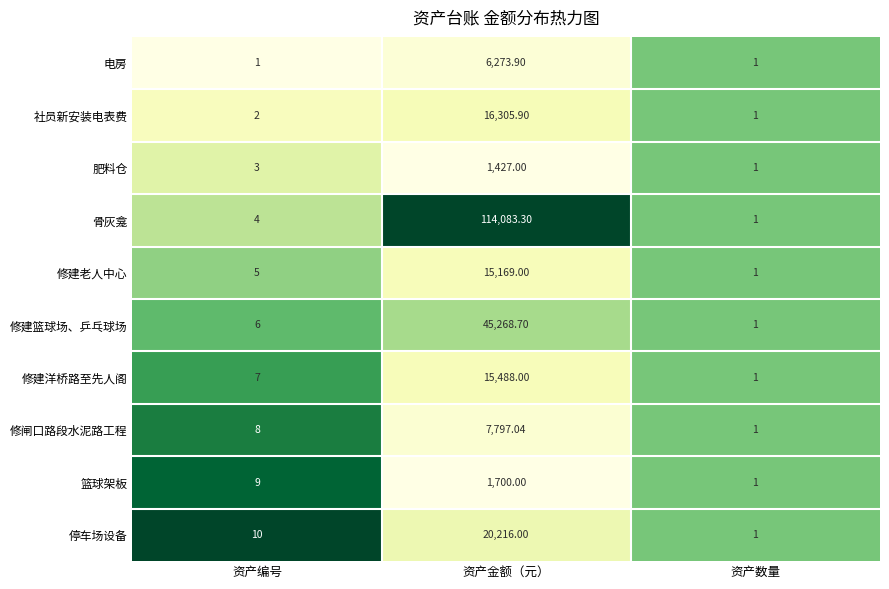

At which label does 修闸口路段水泥路工程 reach its peak?

资产金额（元）